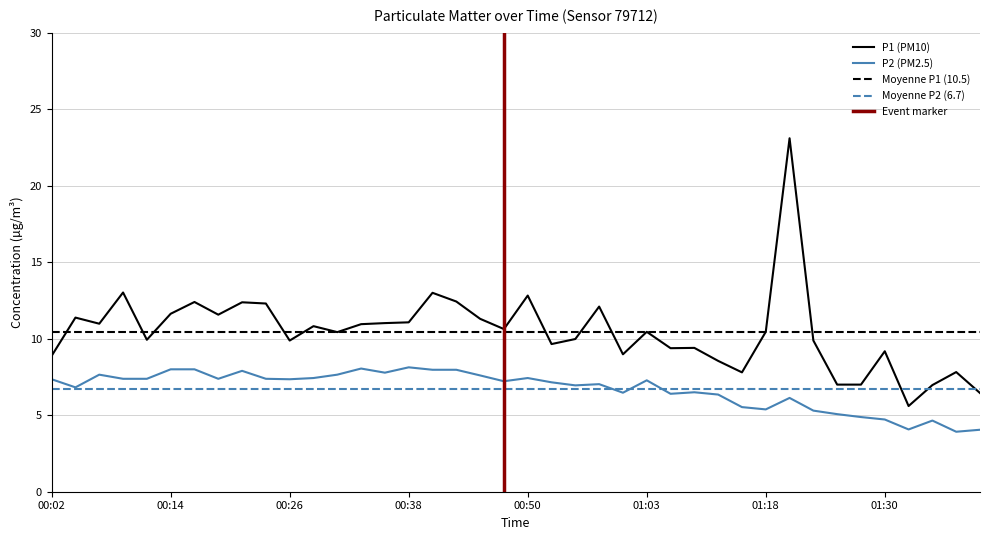

The P2 series shows 2.5 at 00:58. True or false?

False